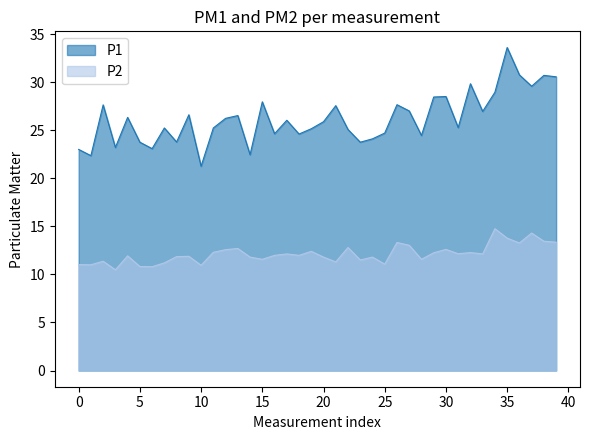

True or false: P2 has a value of 19.7 at 14.

False